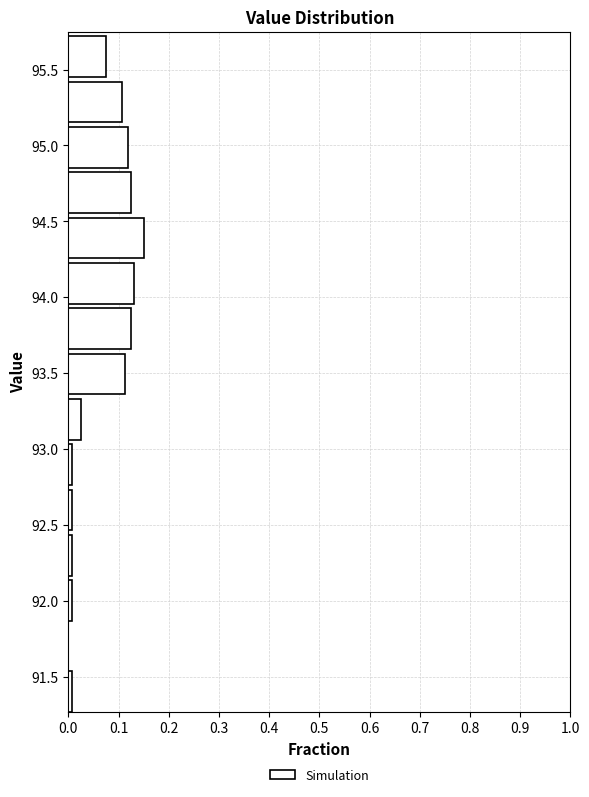

How long is the bar that spans 95.45 to 95.75 on the y-axis? Neither the bar edges nor the lengths are printed on the chart, so give them approximately, as read against the axes.

0.08